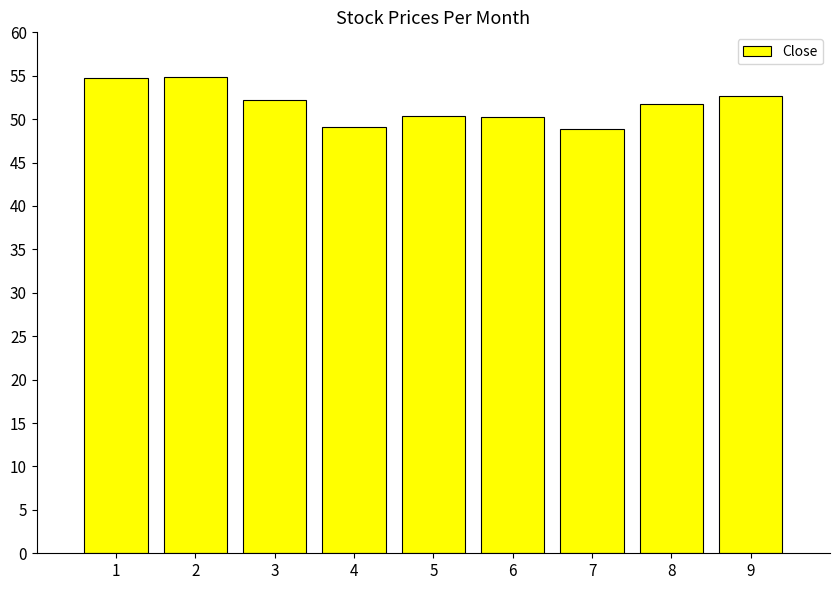

What is the sum of the values at 2 and 9?

107.6